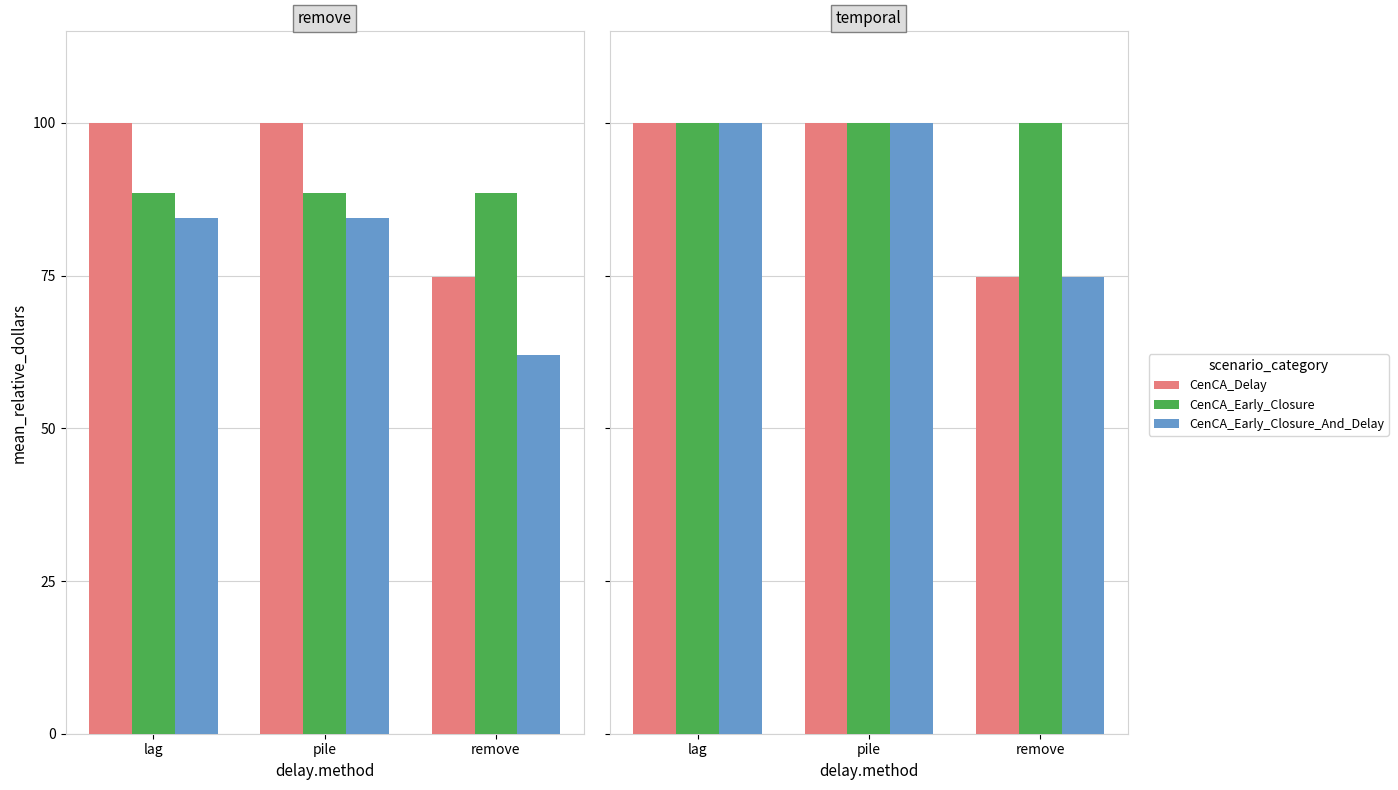

True or false: ניירות ערך has a value of 45.6 at remove.

False